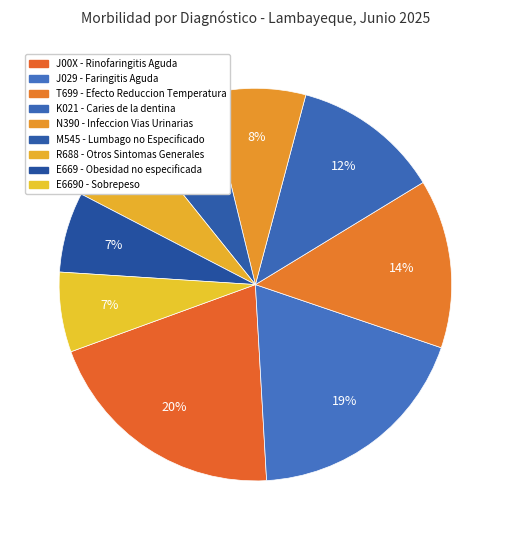

What is the change in value from J029 - Faringitis Aguda to T699 - Efecto Reduccion Temperatura?

-2245